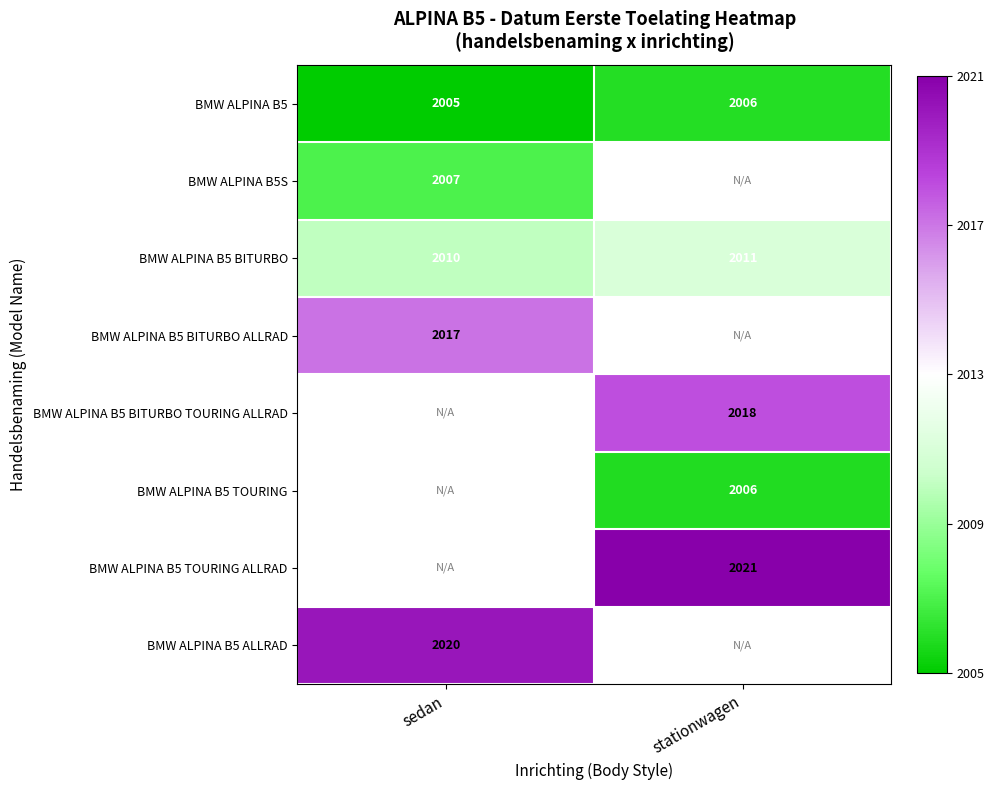

What is the minimum value shown in the chart?

20050816.0